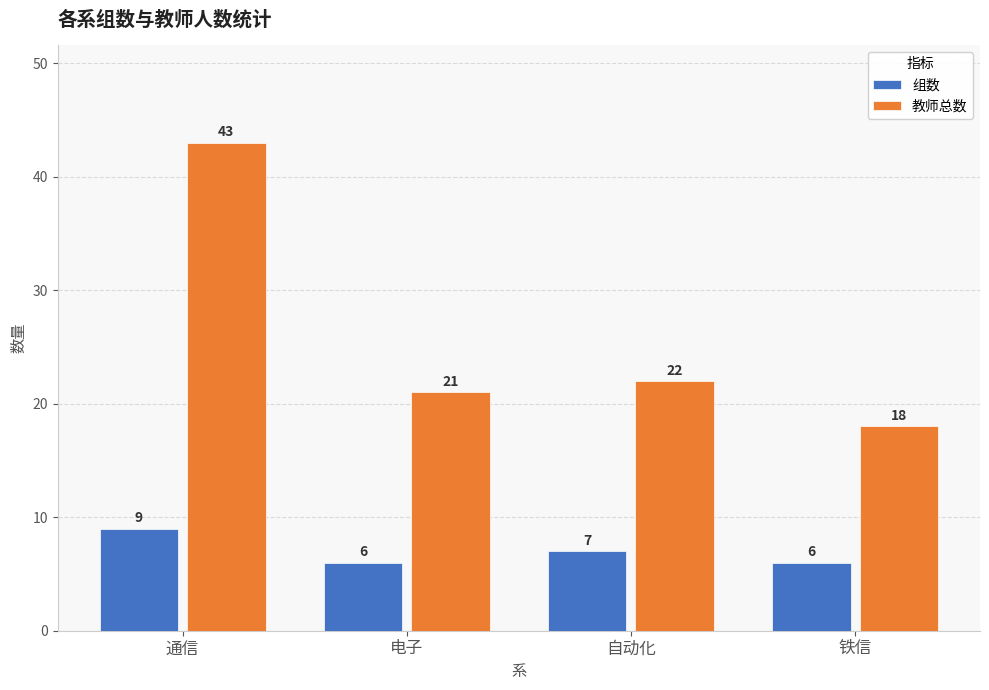

True or false: 组数 has a value of 7 at 自动化.

True